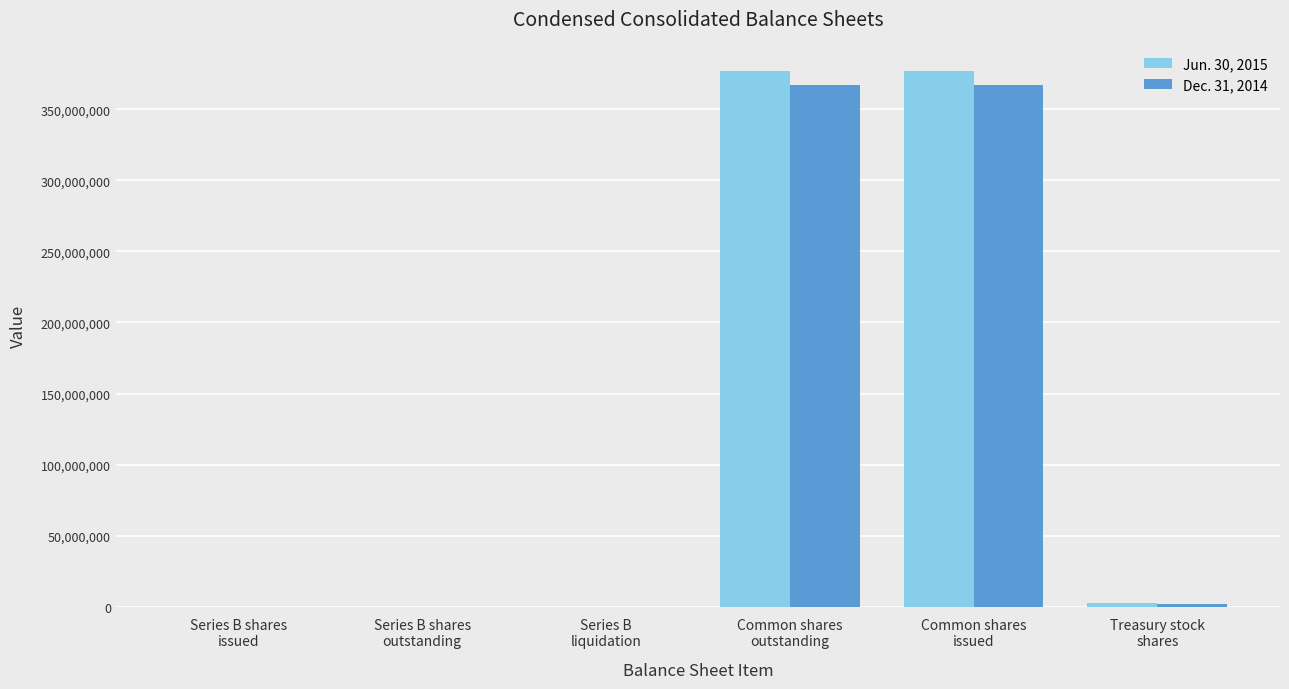

What is the maximum value shown in the chart?

376732868